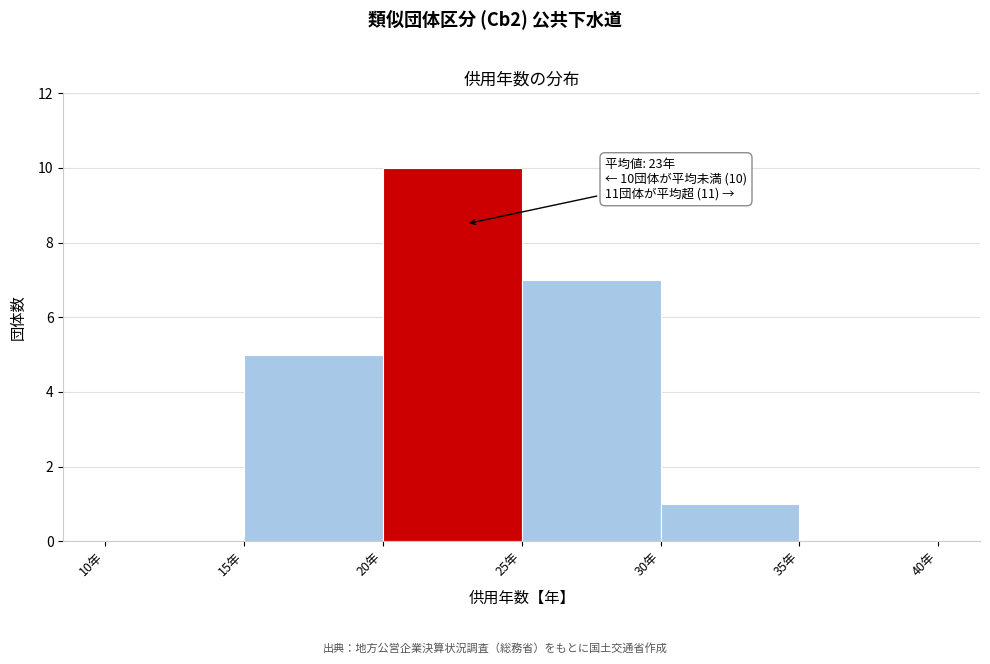

Which range on the x-axis has the tallest bar?

20 to 25